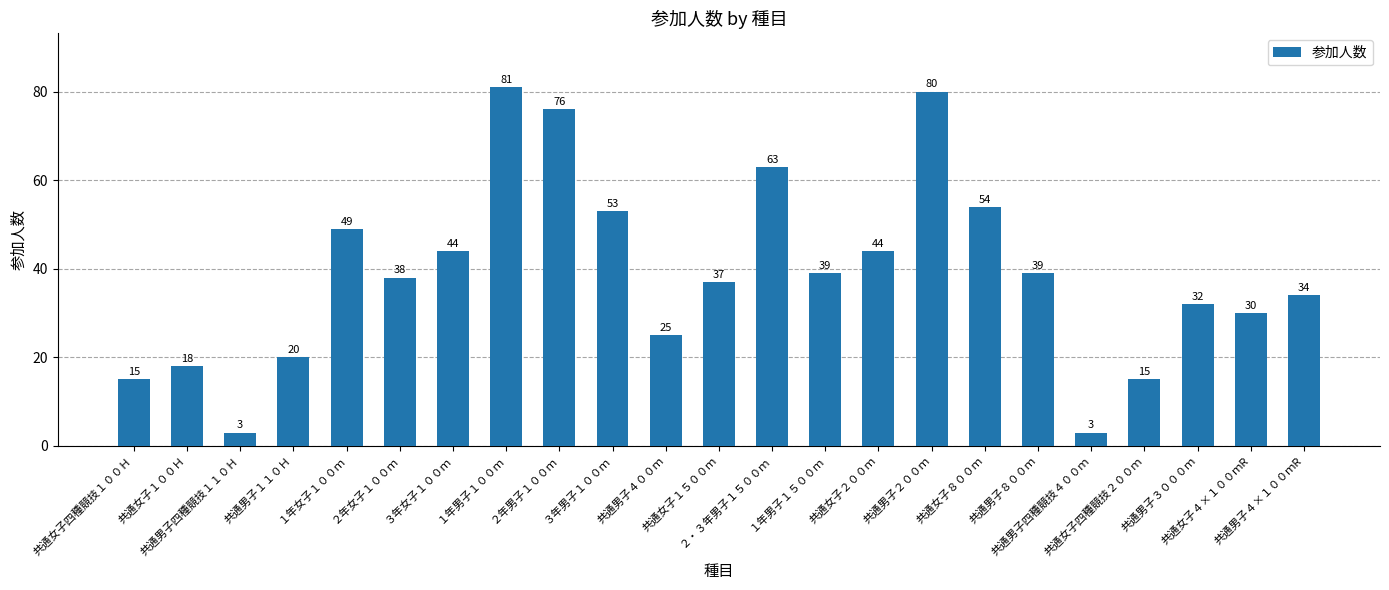

What is the sum of the values at 共通女子四種競技２００ｍ and 共通男子３０００ｍ?

47